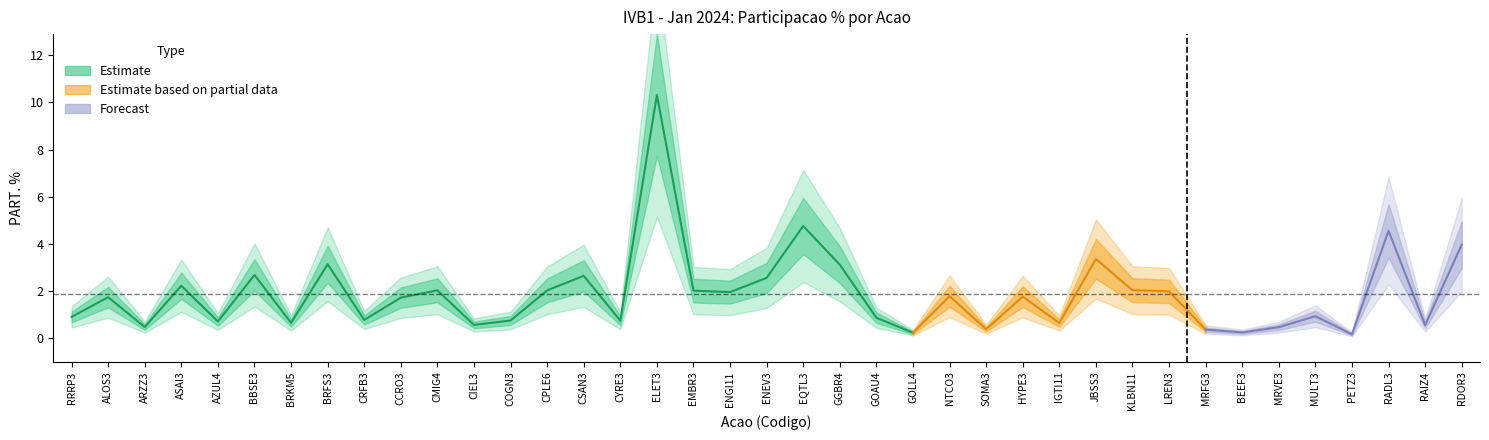

What is the average value?

1.9